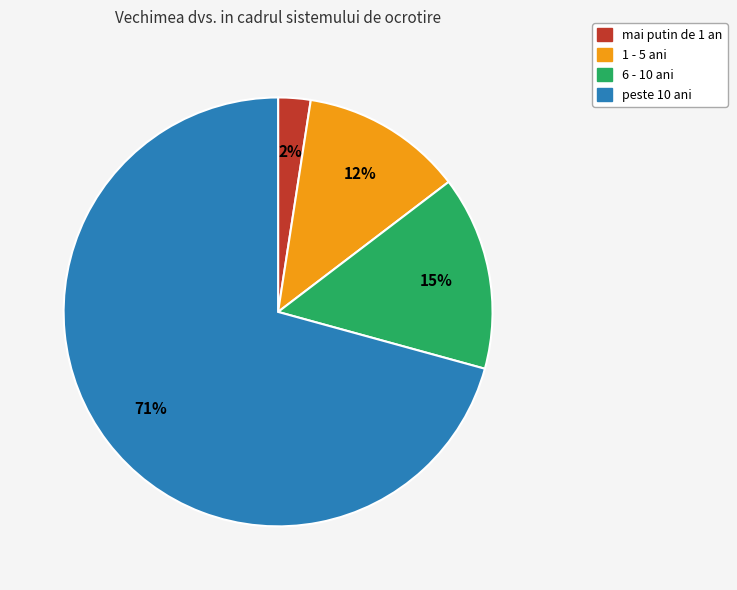

What is the ratio of the value at 6 - 10 ani to the value at peste 10 ani?

0.2